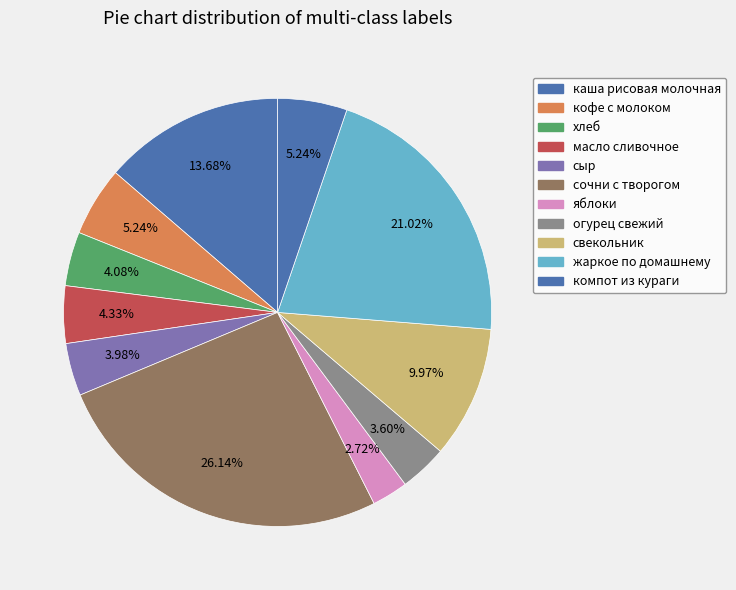

Rank the categories by value from lowest to highest.

яблоки, огурец свежий, сыр, хлеб, масло сливочное, компот из кураги, кофе с молоком, свекольник, каша рисовая молочная, жаркое по домашнему, сочни с творогом